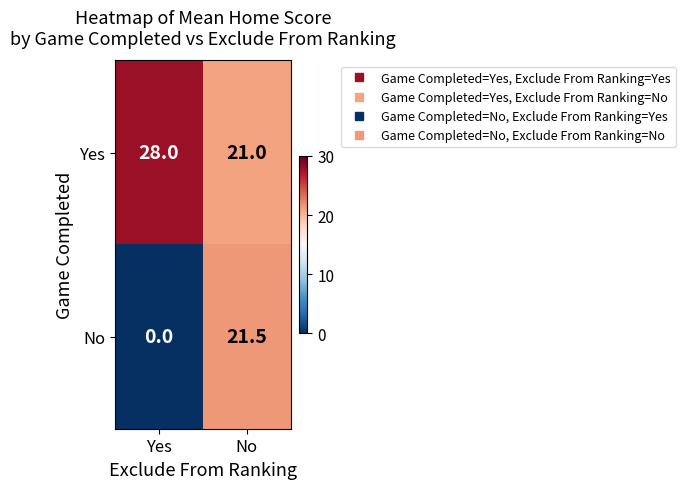

Between Yes and No, which series saw the biggest shift?

No